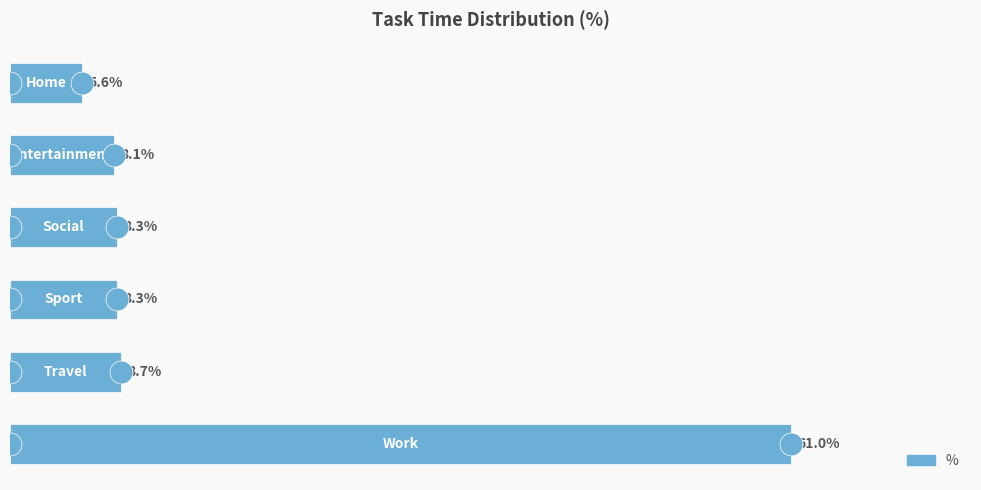

Does the chart contain any negative values?

No